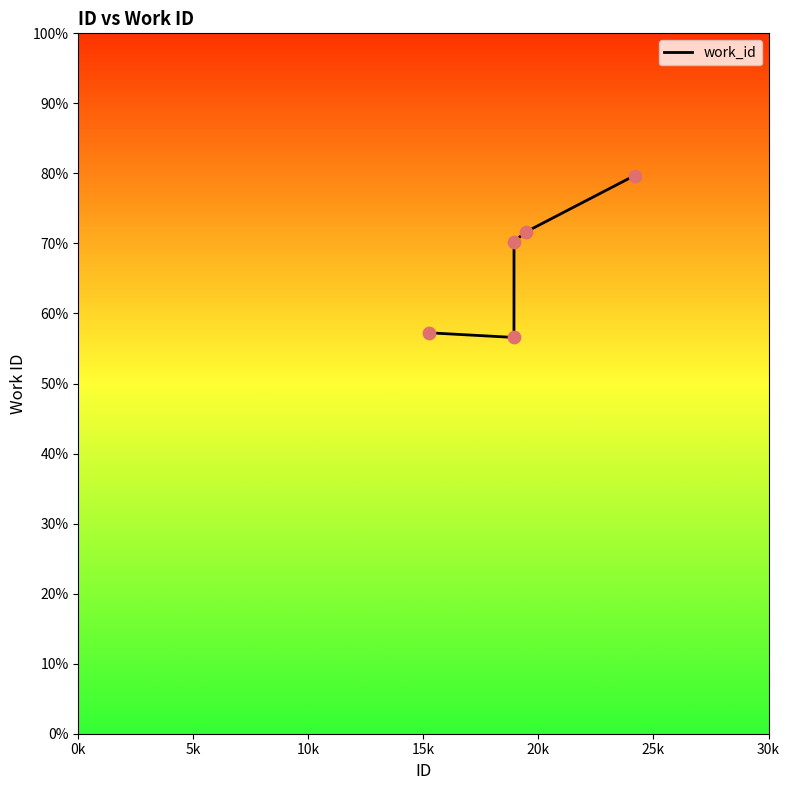

Is this an area chart (filled region under the line)?

No